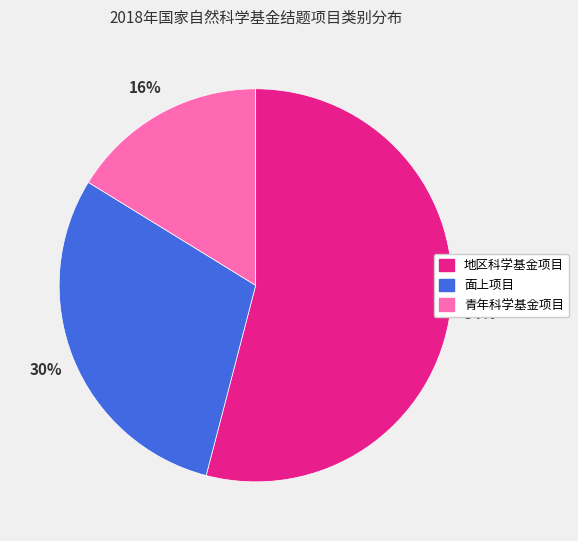

To the nearest percent, what is the difference between the 青年科学基金项目 and 面上项目 slice percentages?

14%